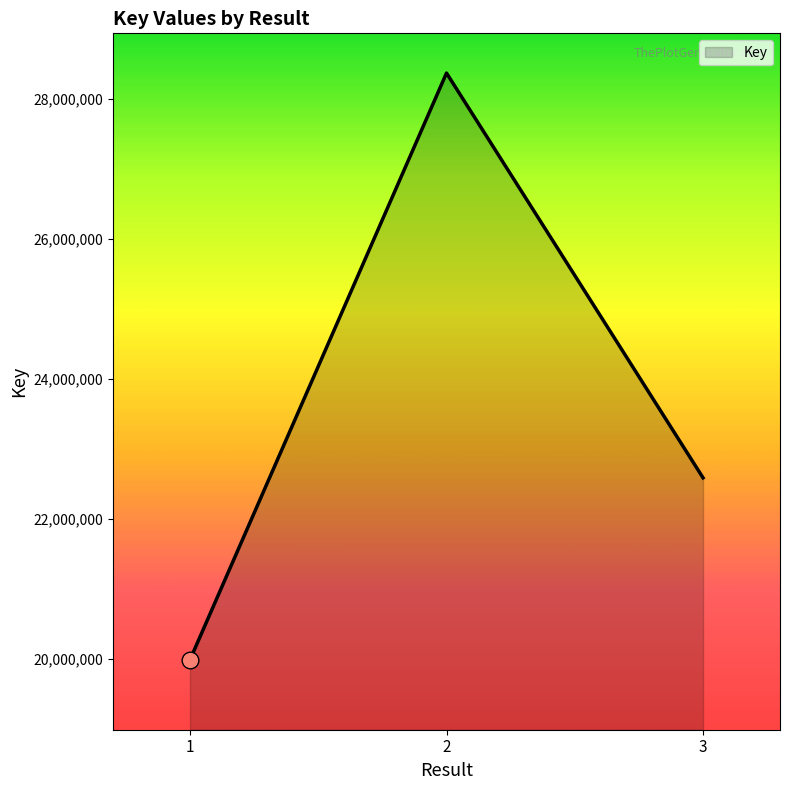

Which label corresponds to the largest value in the chart?

2